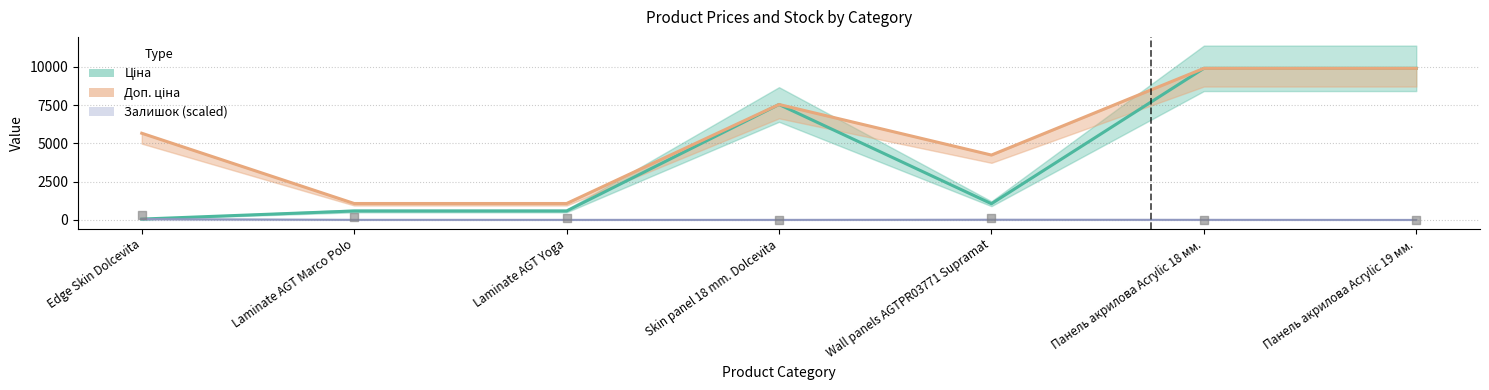

Which series has the largest total across all categories?

Доп. ціна